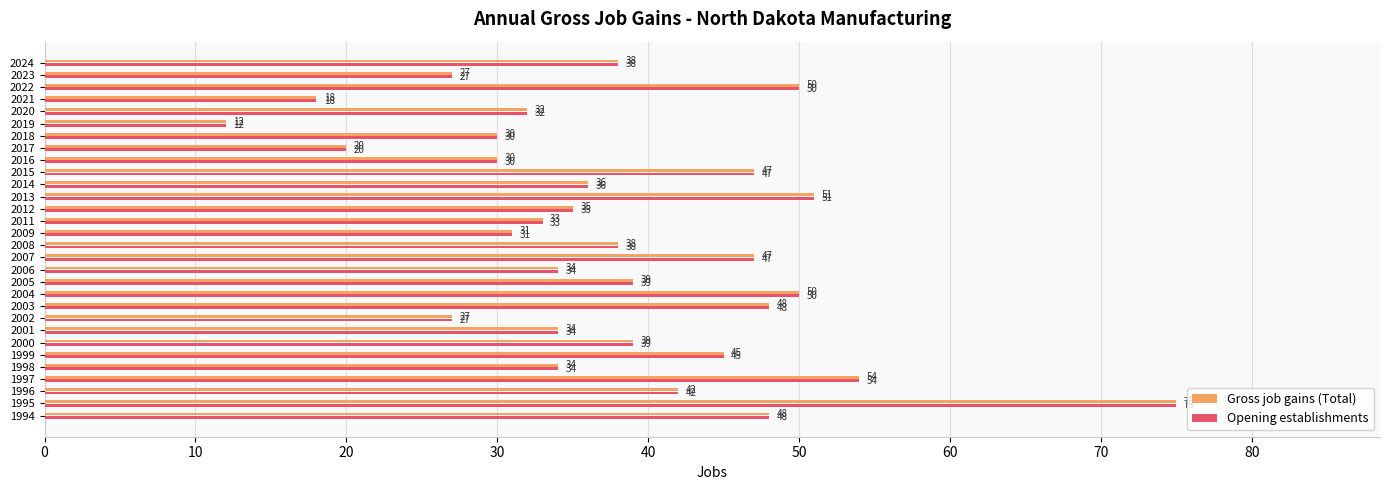

Which category has the highest value in the Opening establishments series?

1995